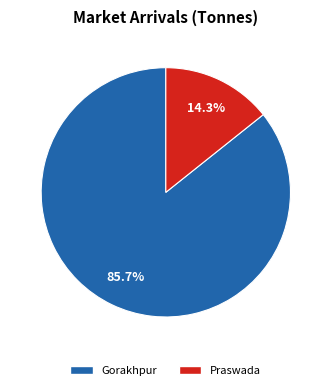

Between Gorakhpur and Praswada, which is larger?

Gorakhpur